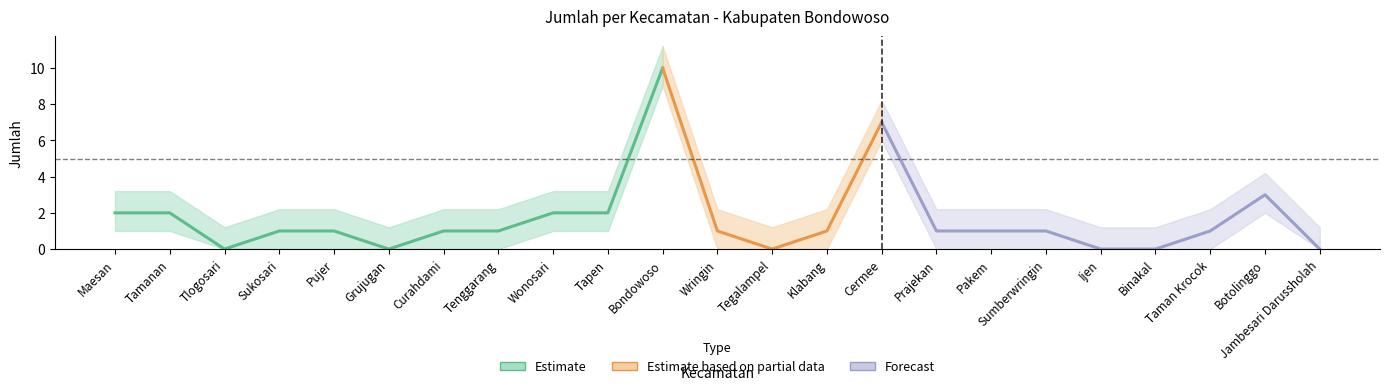

True or false: the data shows 2 at Maesan.

True